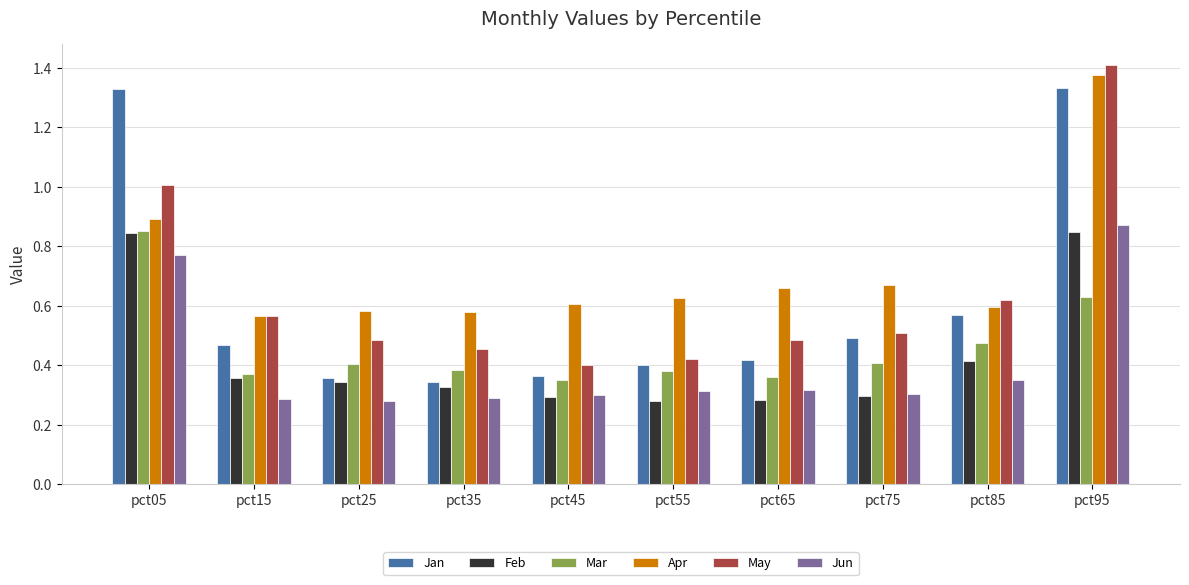

Between pct05 and pct35, which series saw the biggest shift?

Jan